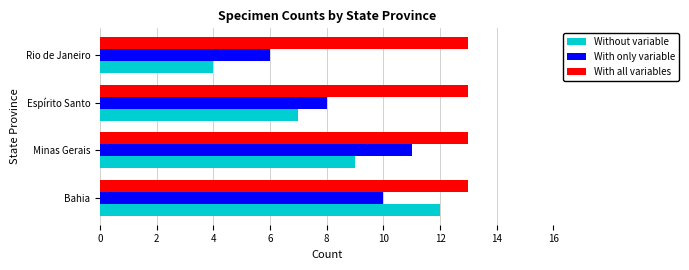

Count the number of categories in the chart.

4